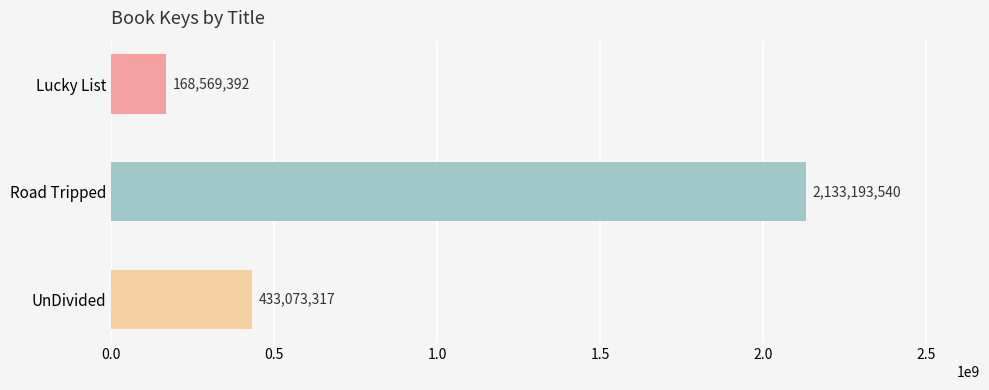

Reading top to bottom, list all the values displayed in this chart.

168569392	2133193540	433073317